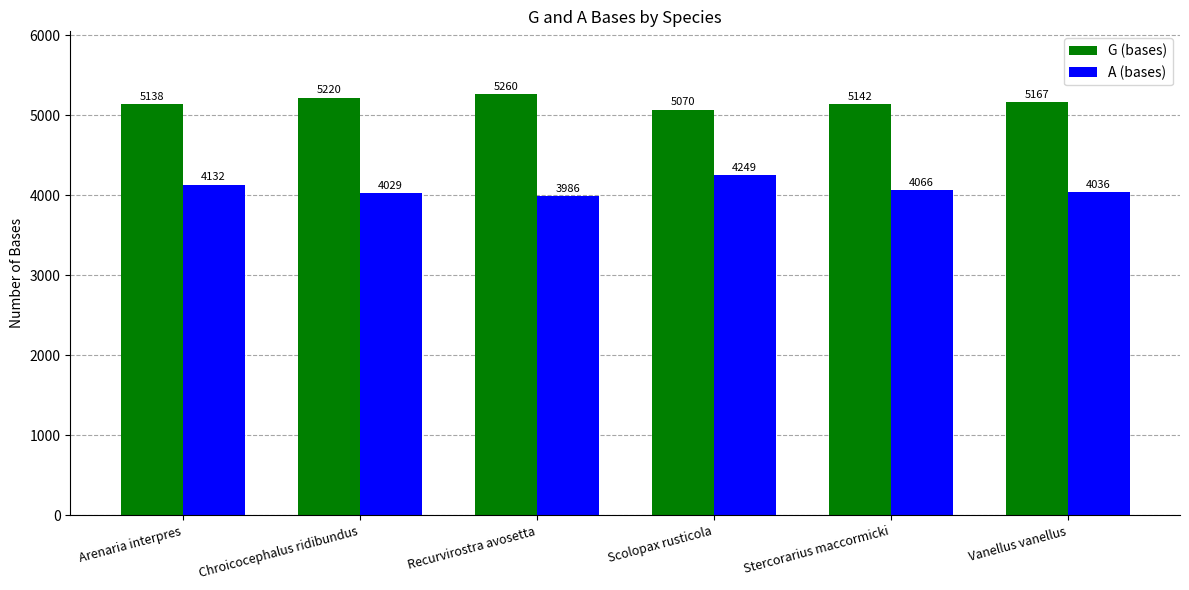

At how many categories does at least one series exceed 4451?

6